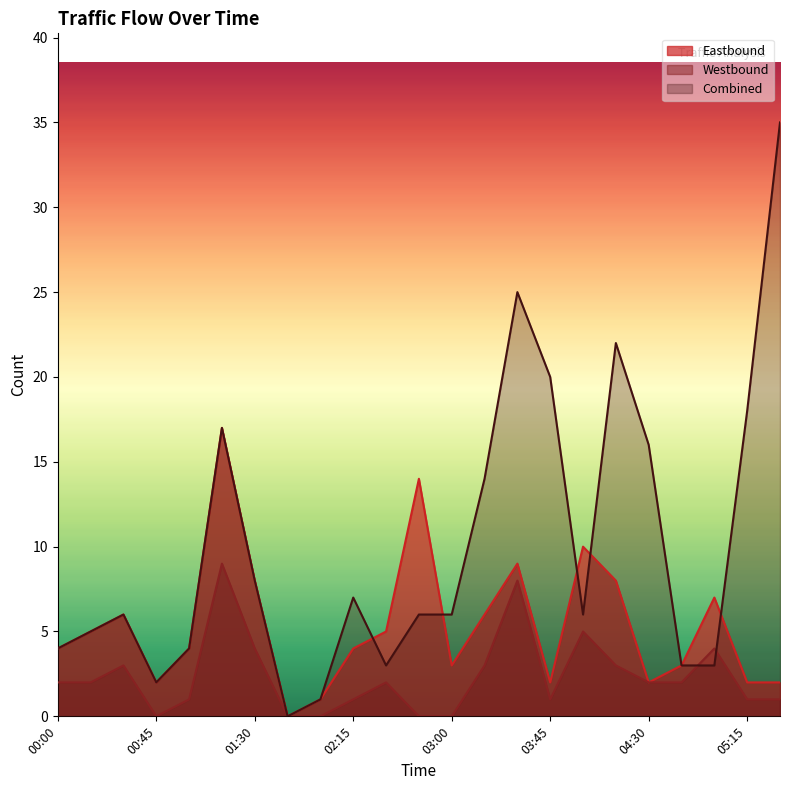

How many lines are shown in the chart?

3